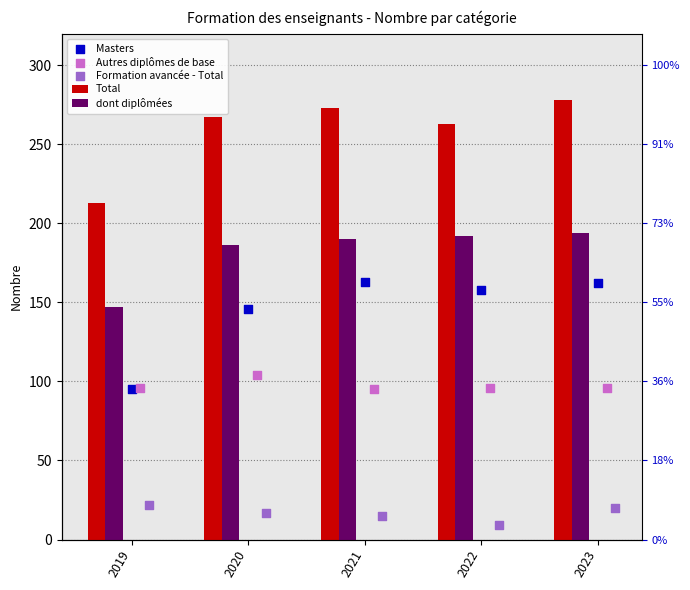

Which series has the largest Y range (max minus min)?

Masters